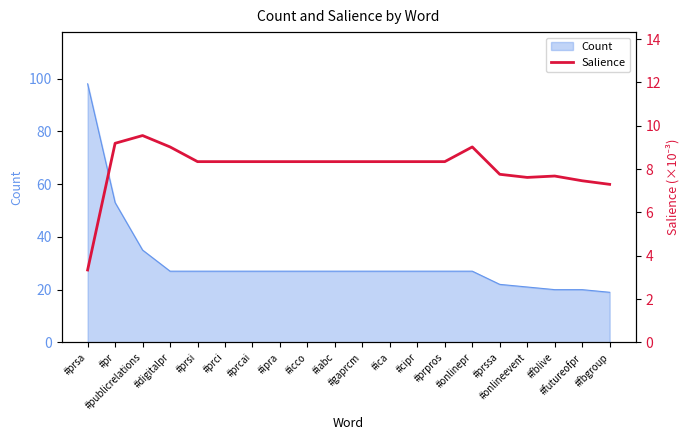

True or false: there are more than 1 points higher than both neighbors.

True